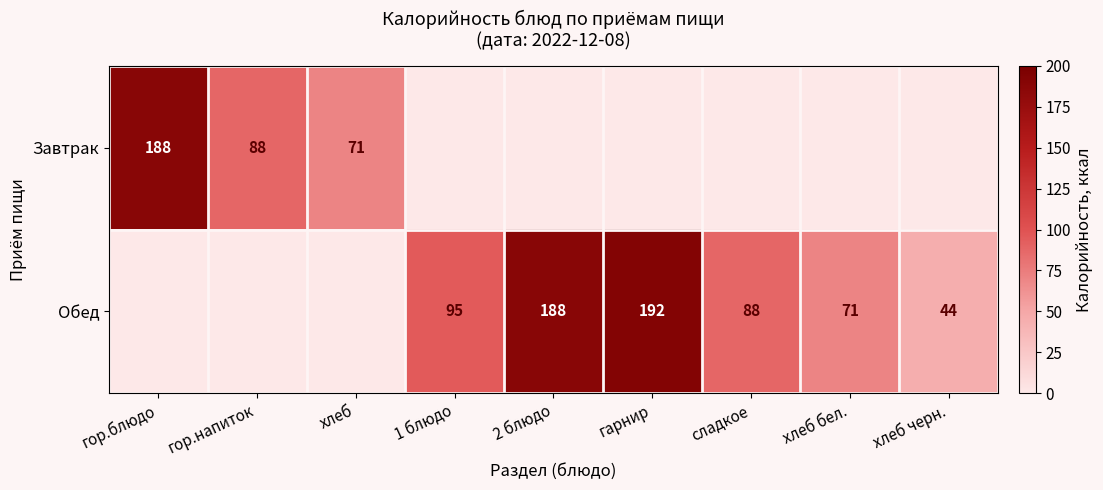

The Завтрак series shows 122 at гор.напиток. True or false?

False